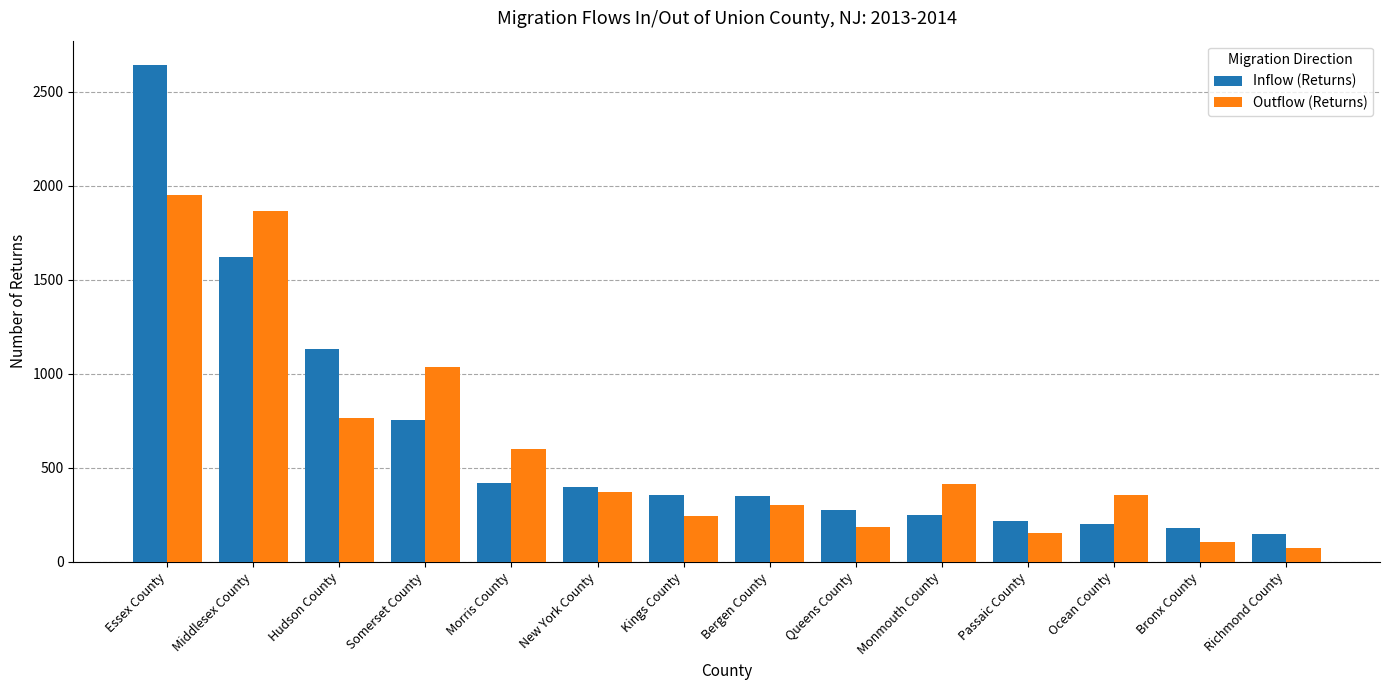

What is the difference between the highest and lowest values at Monmouth County?

169